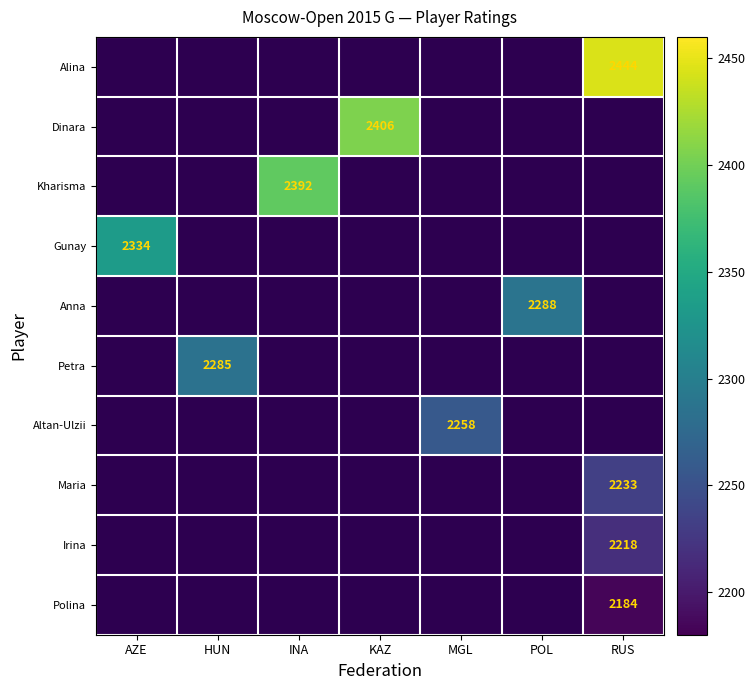

At which category does the chart reach its peak across all series?

RUS